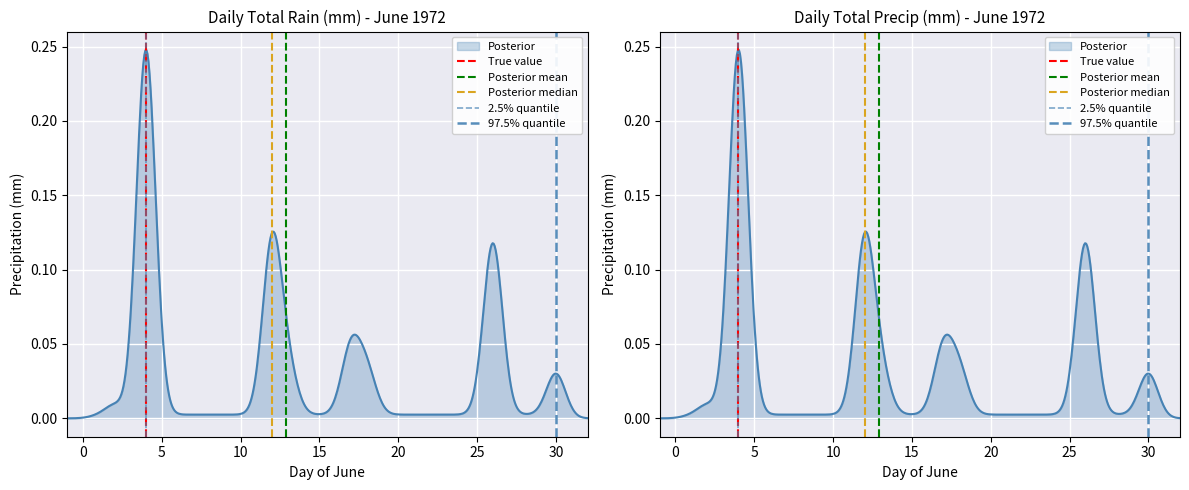

Is the value of 2.5% quantile at 0 greater than the value of Posterior mean at −5?

Yes